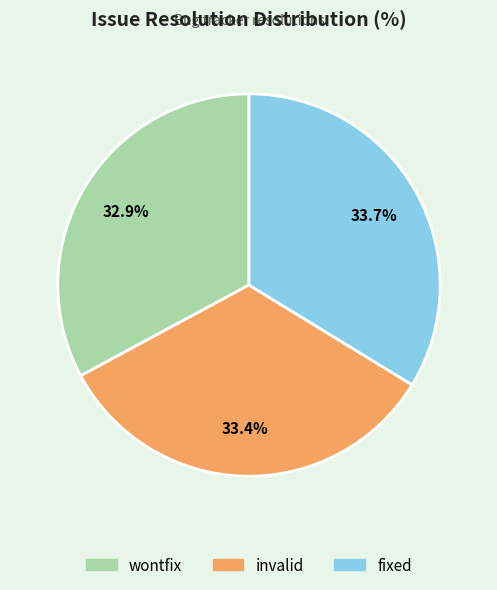

What percentage is the invalid slice, to the nearest percent?

33%